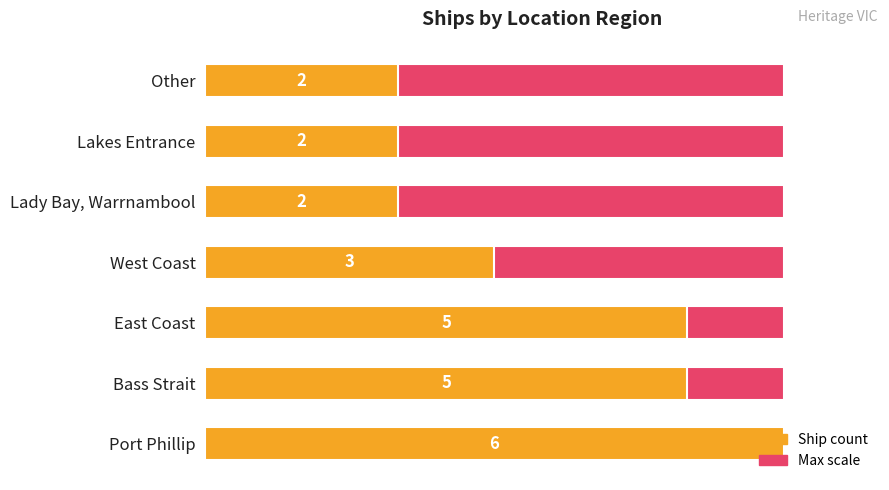

What is the value of the Ship count bar at the 1st from the left?

6.0